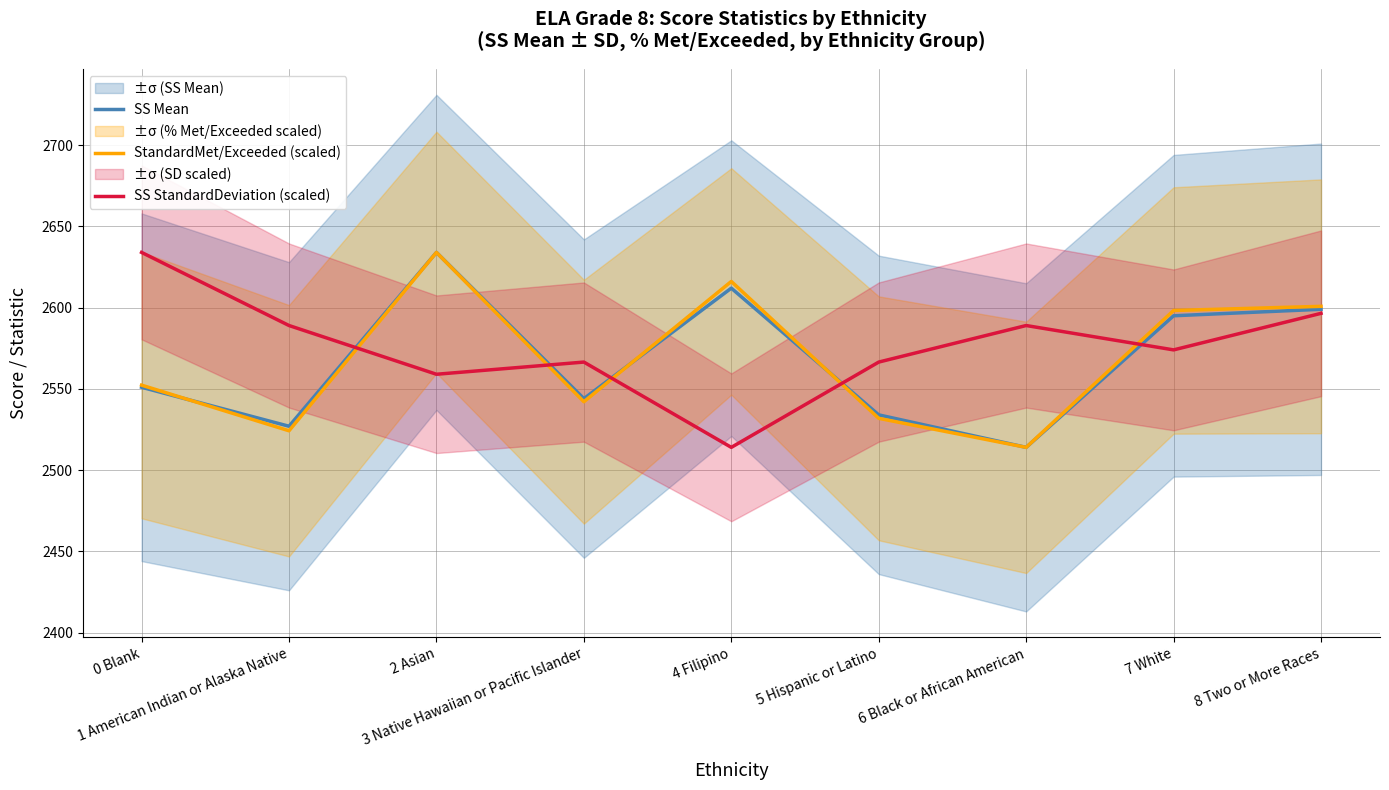

At which category does SS StandardDeviation (scaled) reach its first local valley?

2 Asian